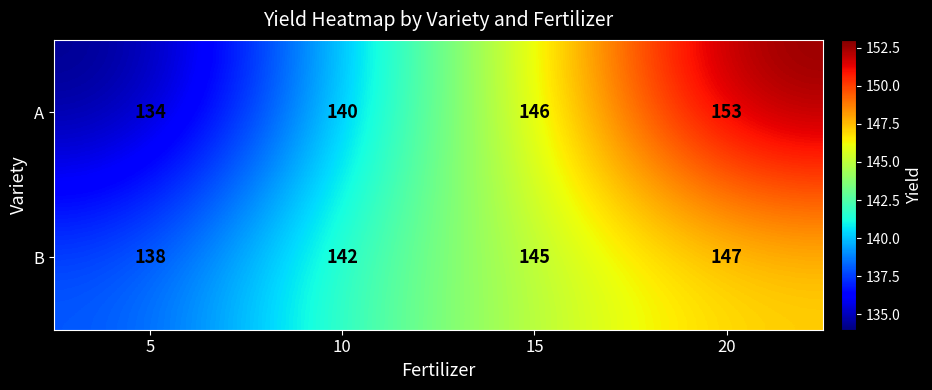

Rank the series at 5 from highest to lowest value.

B, A